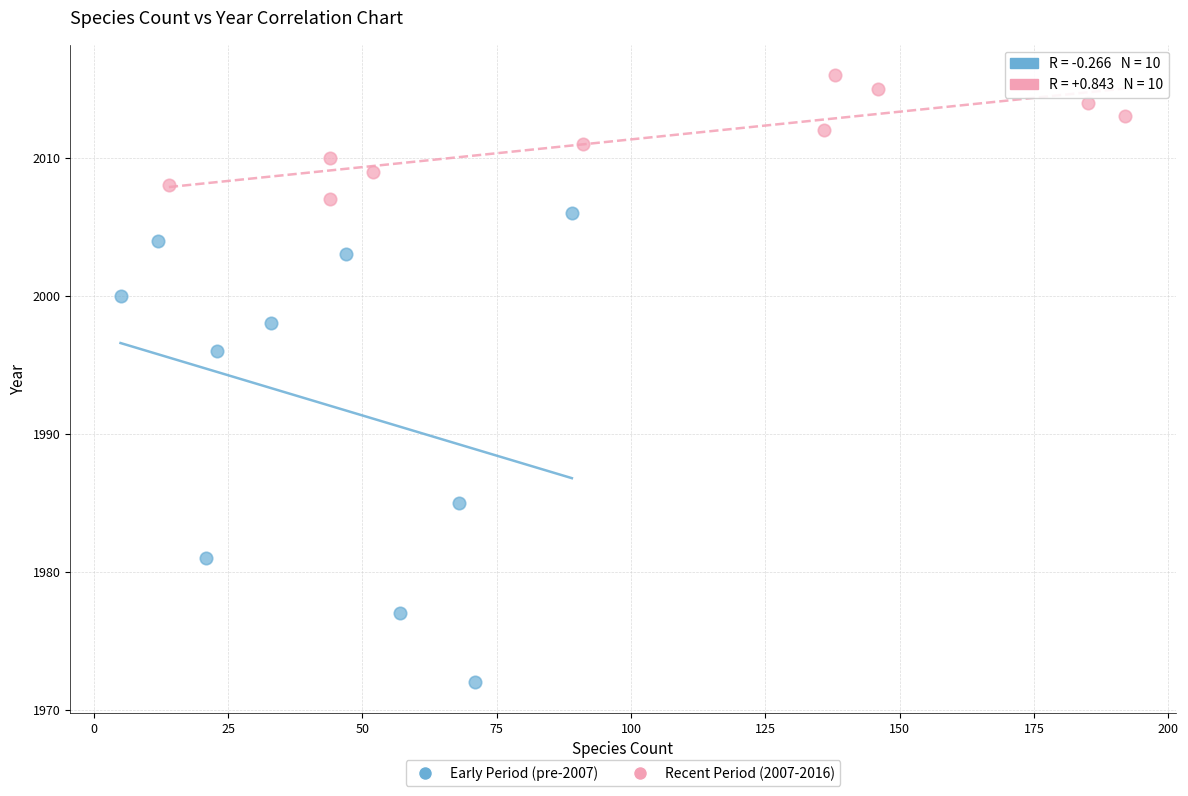

Which series reaches the maximum Y coordinate?

Recent Period (2007-2016)